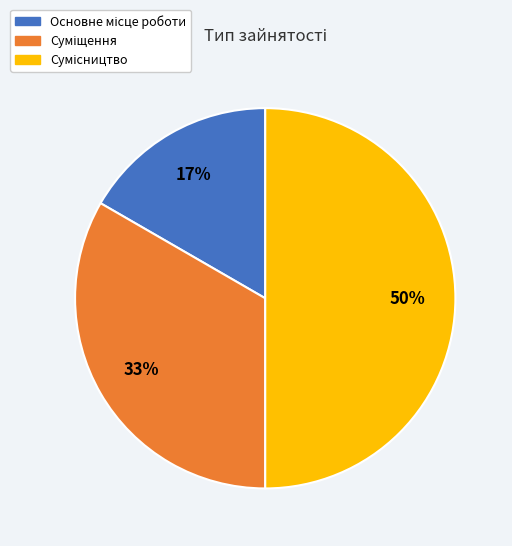

How many slices are in this pie chart?

3